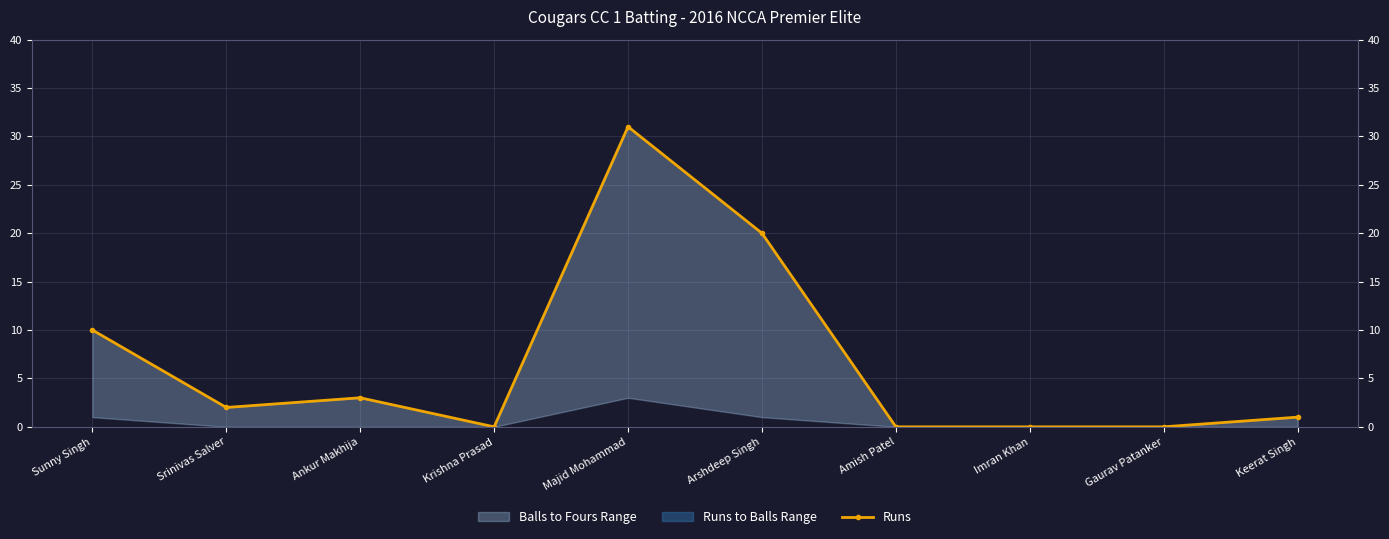

What is the change in value from Ankur Makhija to Gaurav Patanker?

-3